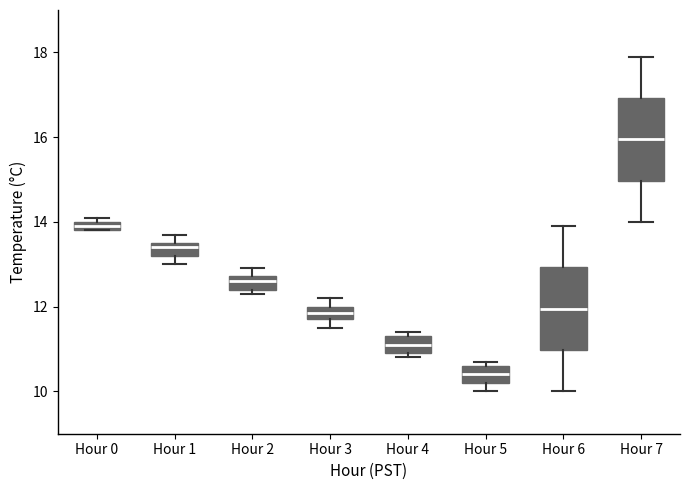

Where is the upper edge of the box for Hour 0 on the y-axis? The values are not printed on the chart, so give them approximately, as read against the axis.

14.0